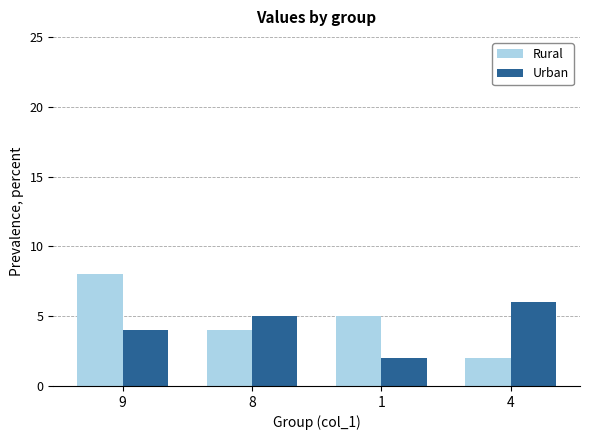

What is the value of the Urban bar at the 2nd from the left?

5